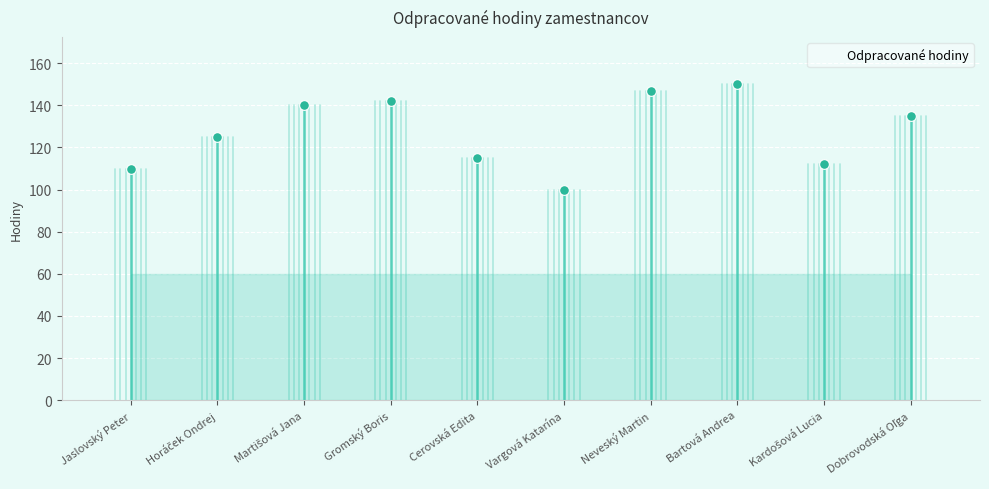

At which category does the chart reach its minimum across all series?

Vargová Katarína